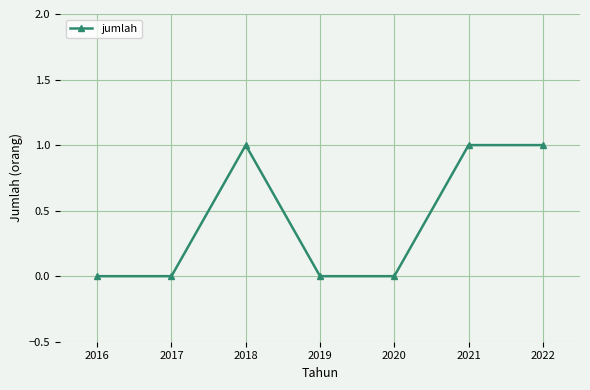

What is the change in value from 2020 to 2022?

+1